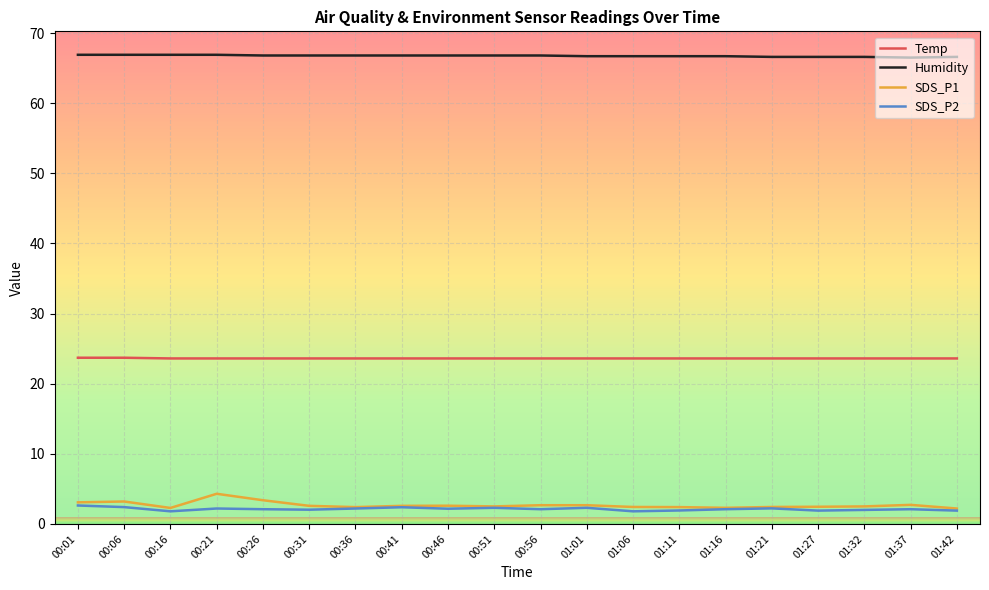

Which series has the largest total across all categories?

Humidity